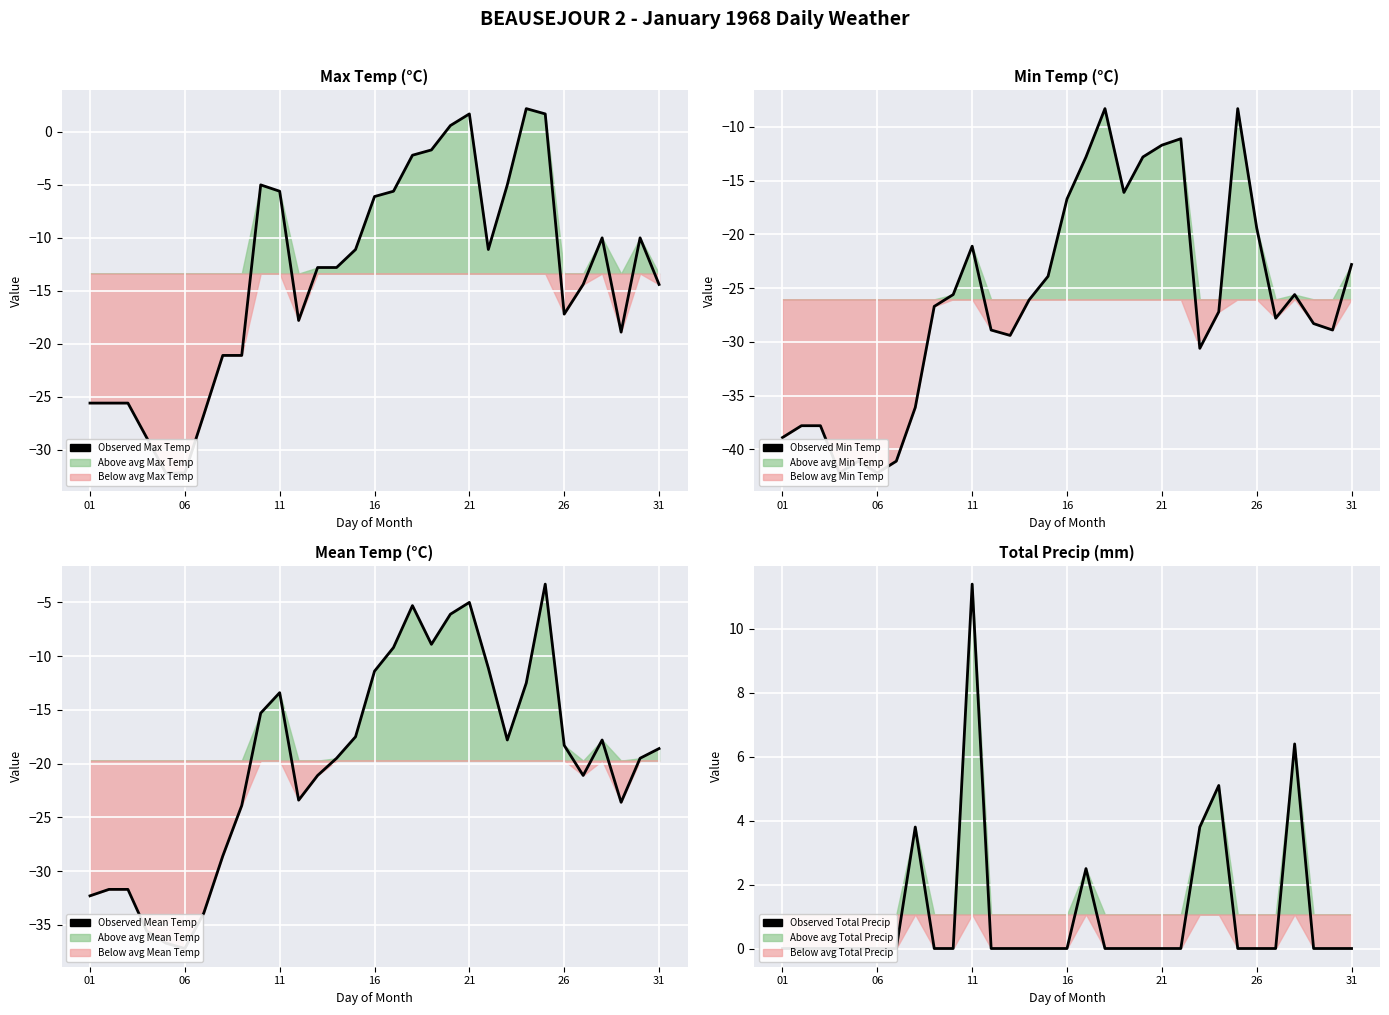

Which has a higher value, 15 or 23?

23